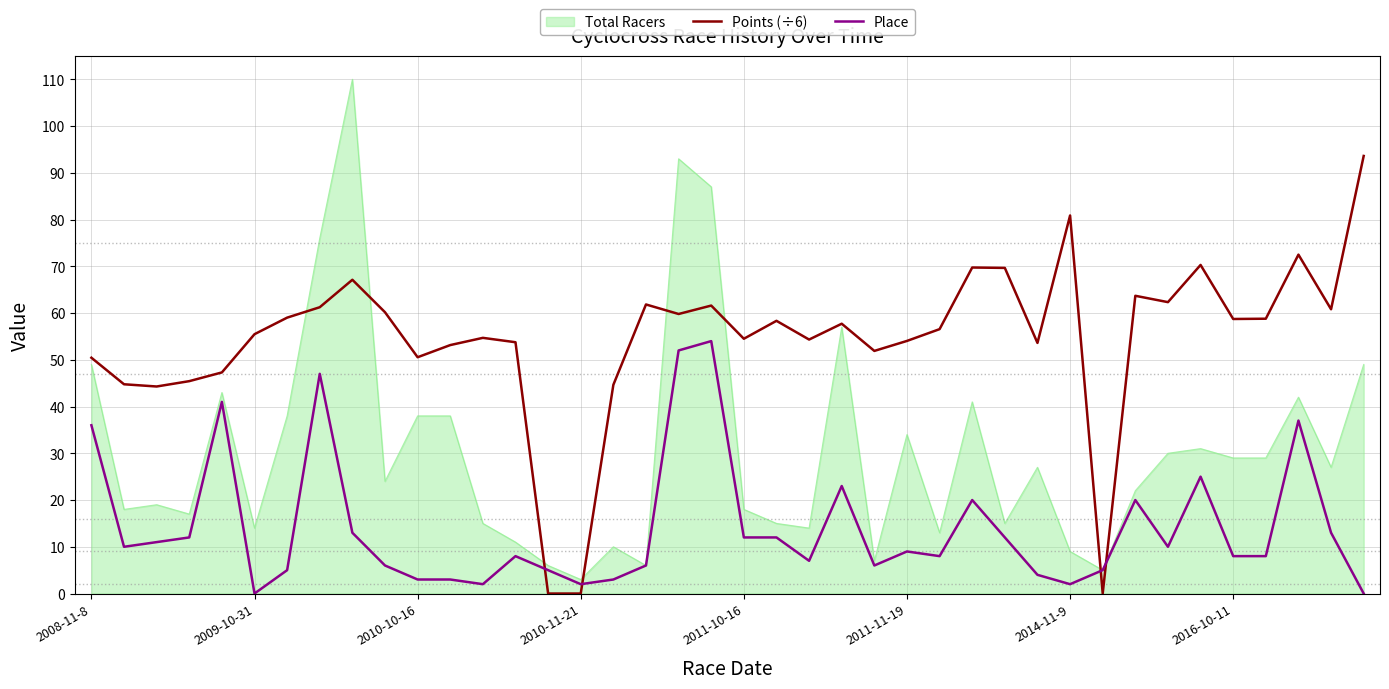

Which series has the largest range (max minus min)?

Total Racers